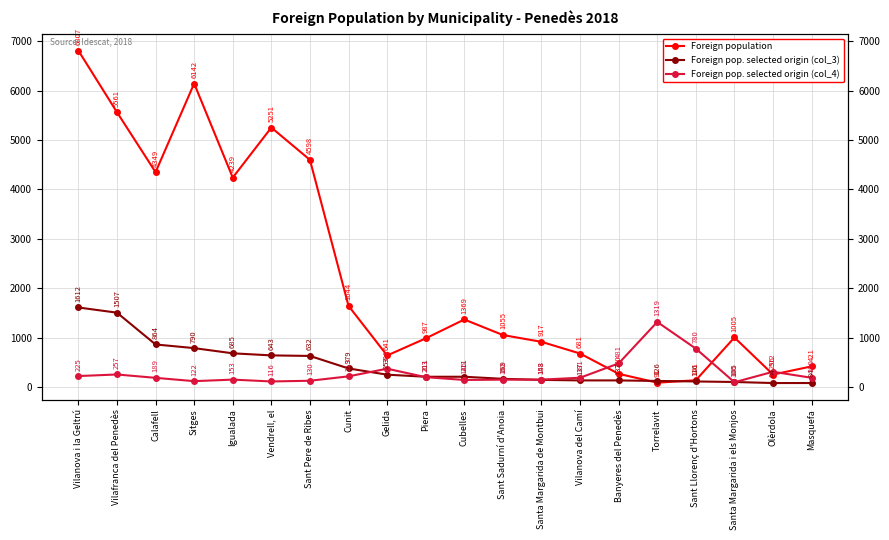

What position from the right is Masquefa?

1